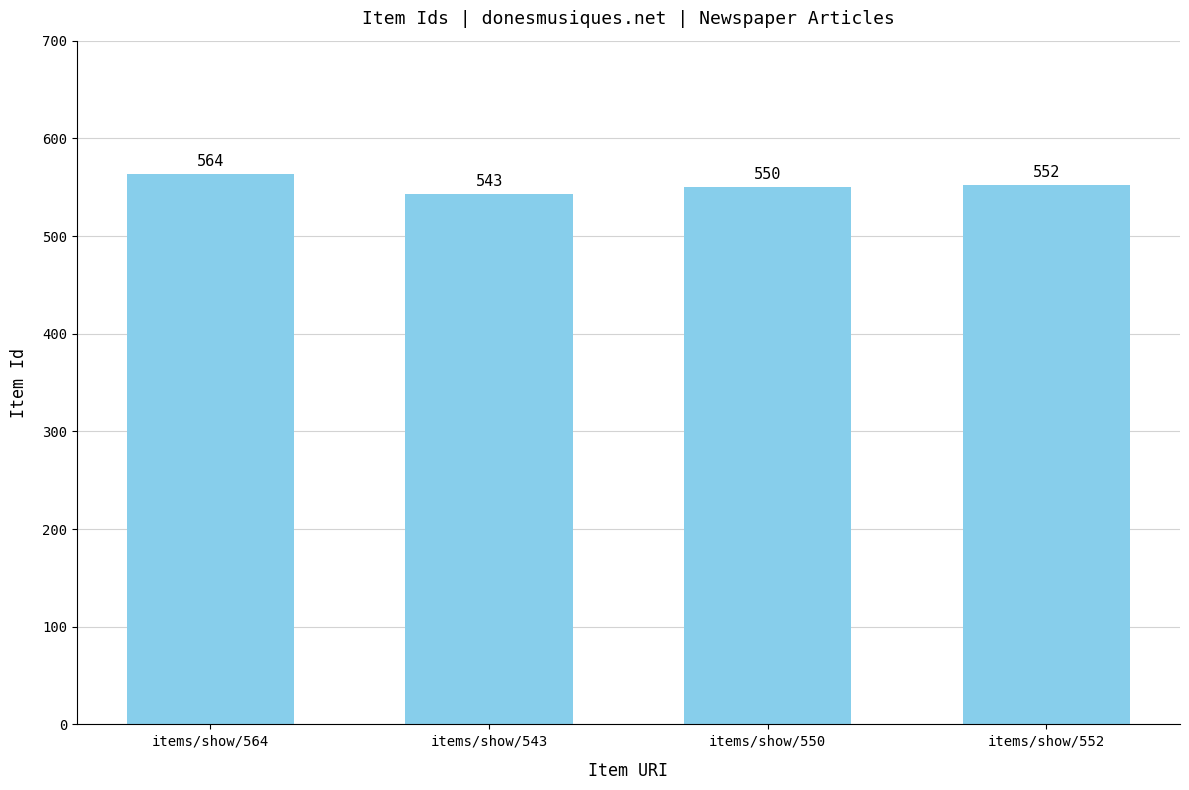

Reading left to right, transcribe all the data shown in this chart.

564	543	550	552